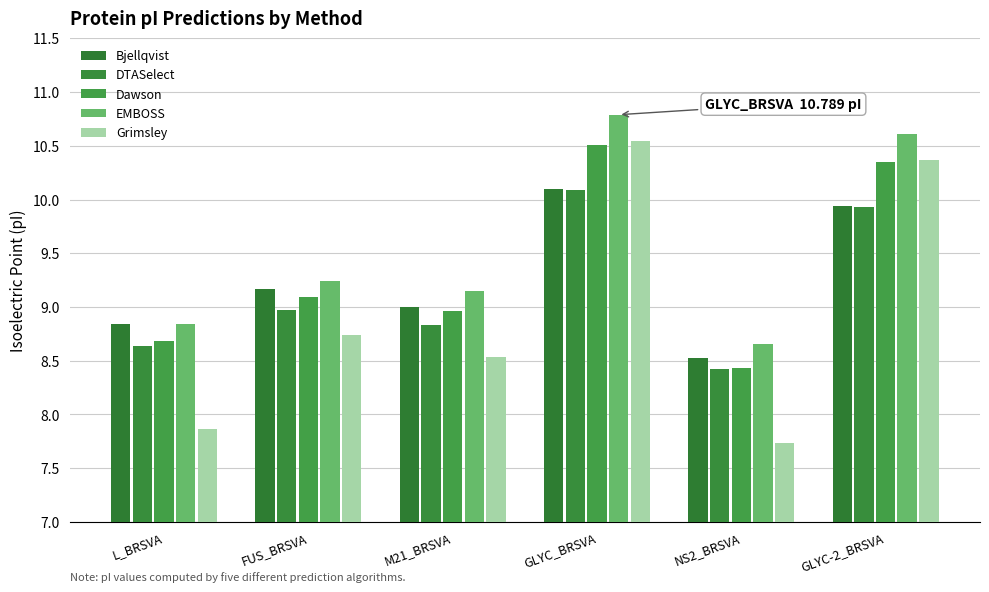

What is the difference between the second highest and second lowest values in the Bjellqvist series?

1.1